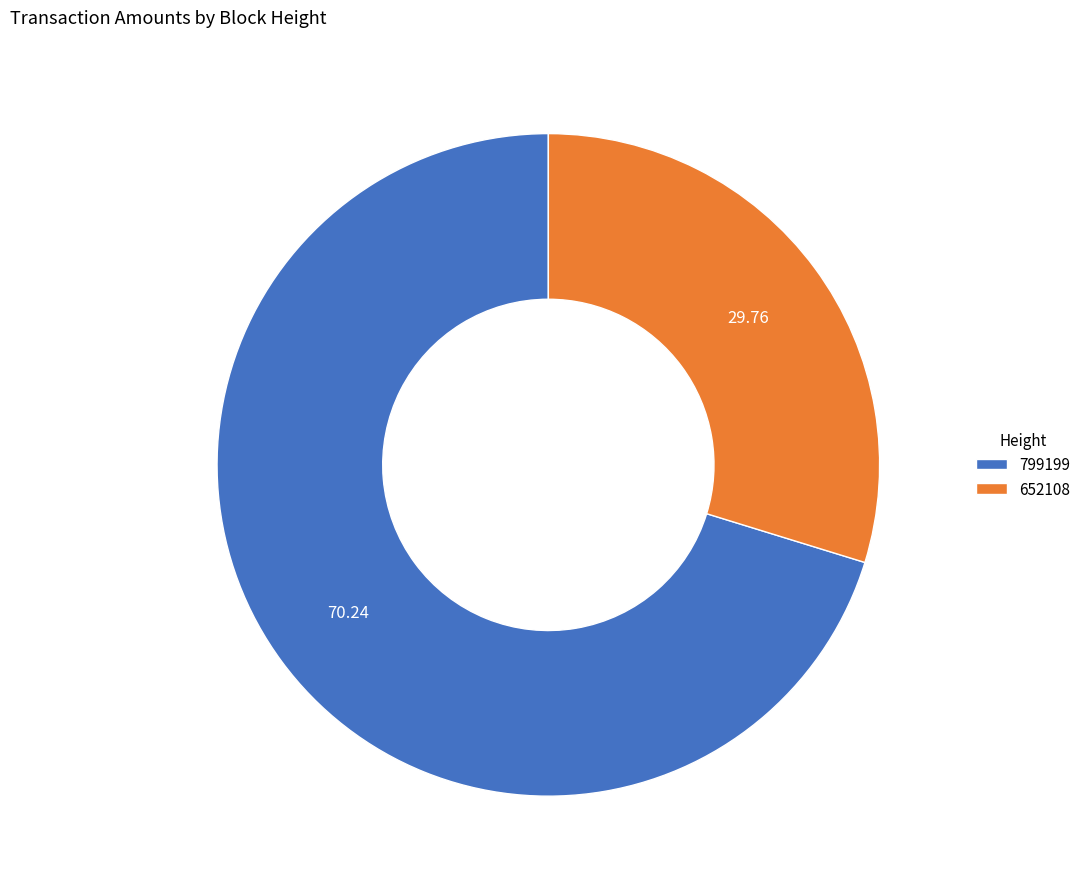

True or false: 799199 accounts for 70% of the total.

True